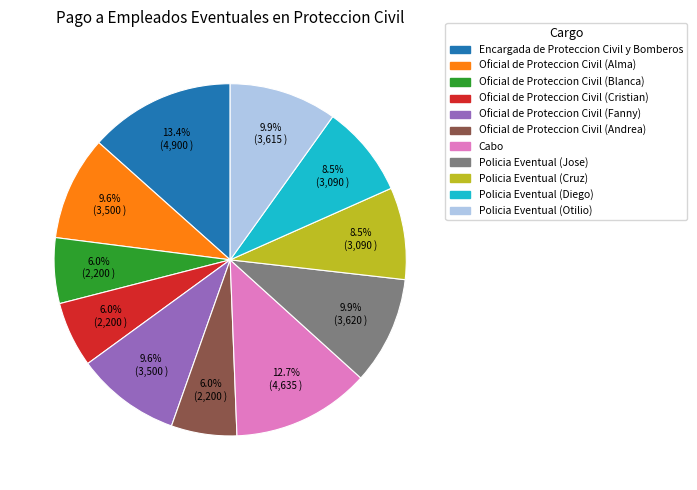

What is the ratio of the value at Cabo to the value at Oficial de Proteccion Civil (Cristian)?

2.1